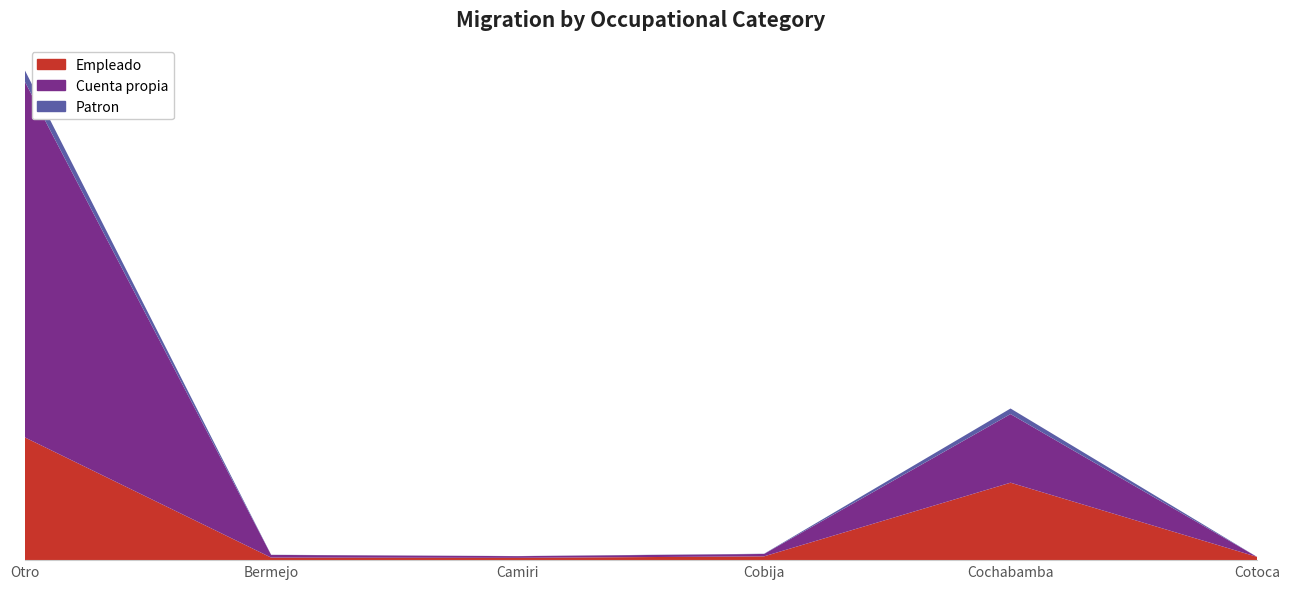

Reading left to right, transcribe all the data shown in this chart.

Empleado: 339207	7061	6328	10439	213900	9065
Cuenta propia: 983192	7369	4656	6609	189514	0
Patron: 31400	403	315	621	15399	0